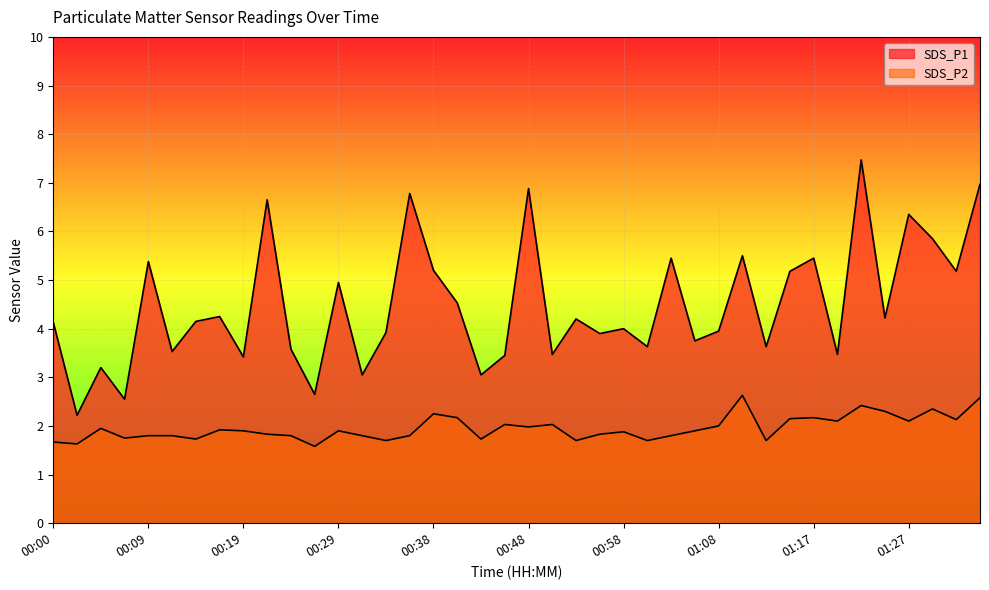

Rank the series by their maximum value, from lowest to highest.

SDS_P2, SDS_P1